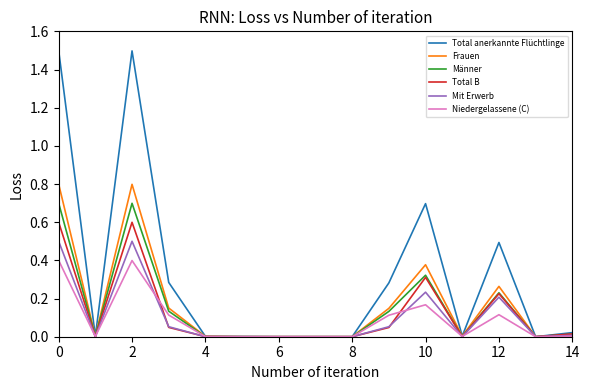

How many lines are shown in the chart?

6